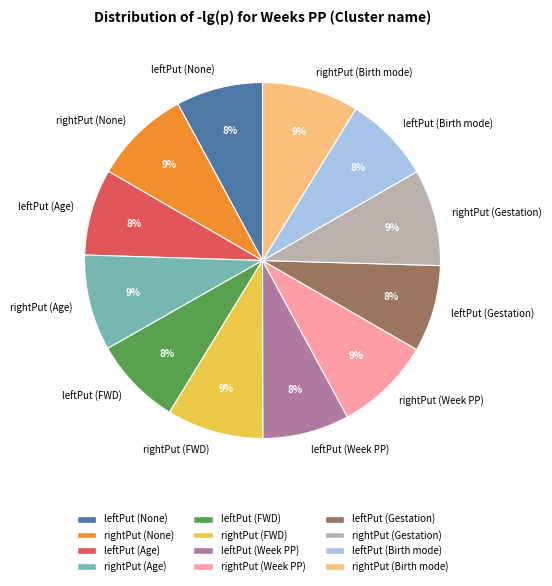

To the nearest percent, what portion does rightPut (Age) represent?

9%